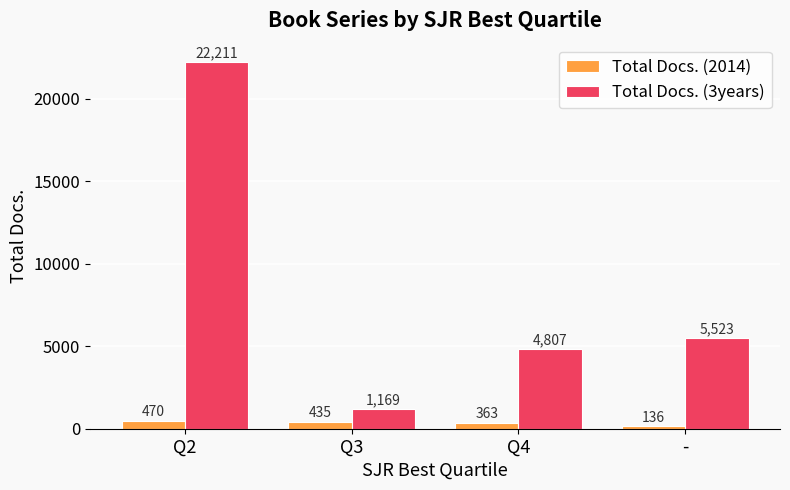

Between Q3 and -, which series saw the biggest shift?

Total Docs. (3years)